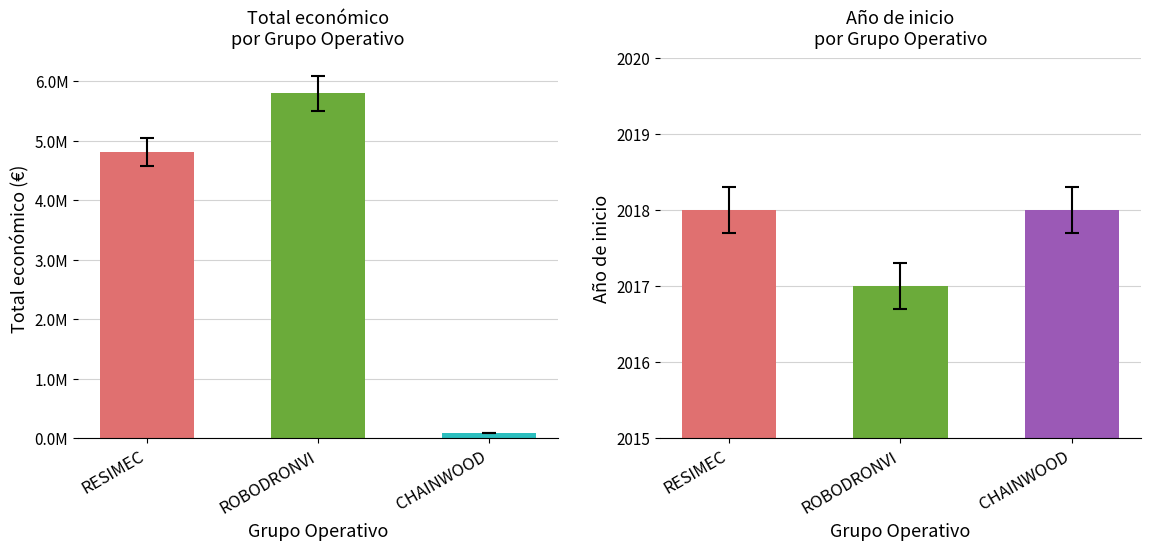

The Año de inicio series shows 2017 at ROBODRONVI. True or false?

True